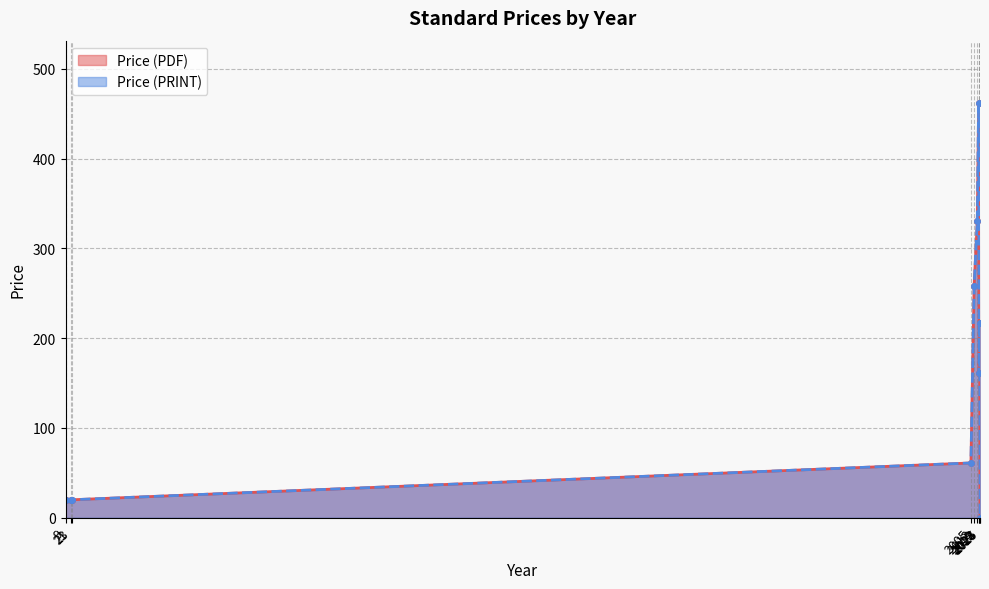

What value does the Price (PDF) series have at 2022?

462.0